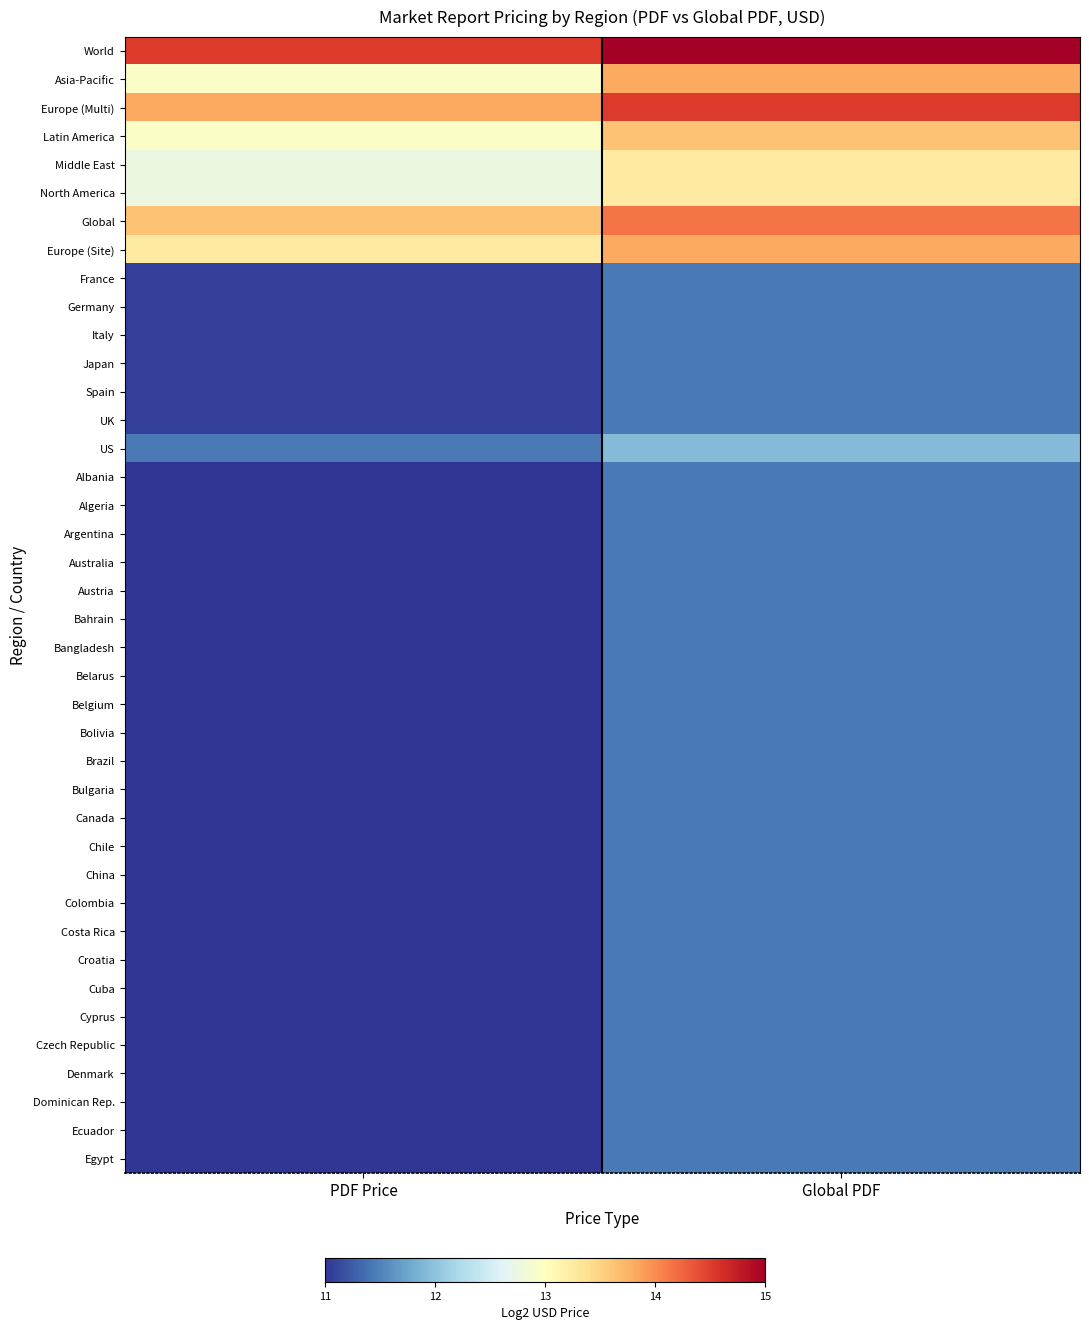

At how many categories does at least one series exceed 13?

2